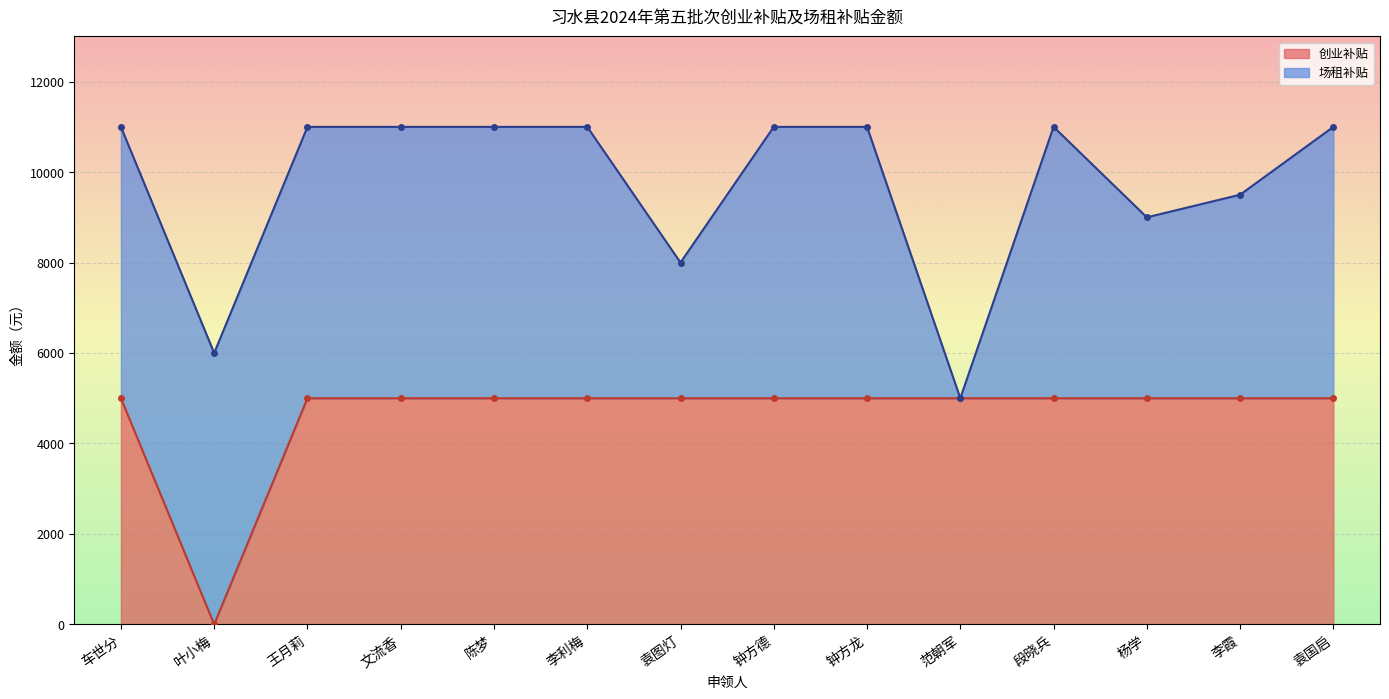

Which category has the lowest value in the 创业补贴 series?

叶小梅